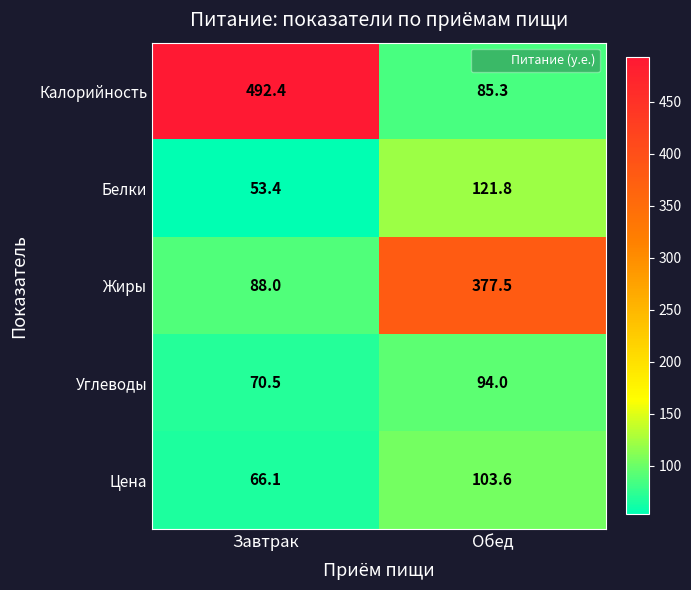

True or false: Углеводы has a value of 51.8 at Обед.

False